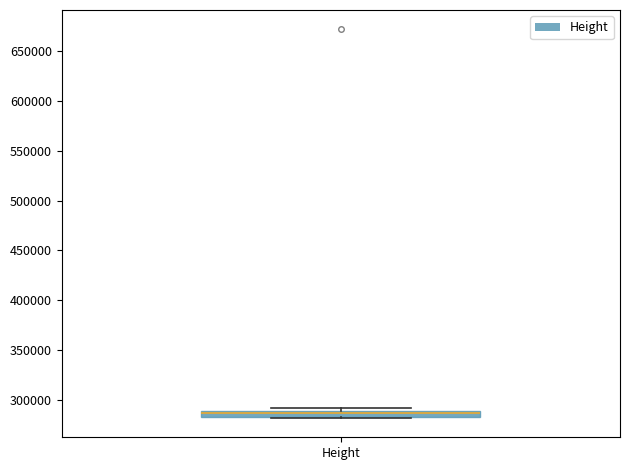

Where is the upper edge of the box for Height on the y-axis? The values are not printed on the chart, so give them approximately, as read against the axis.

290000